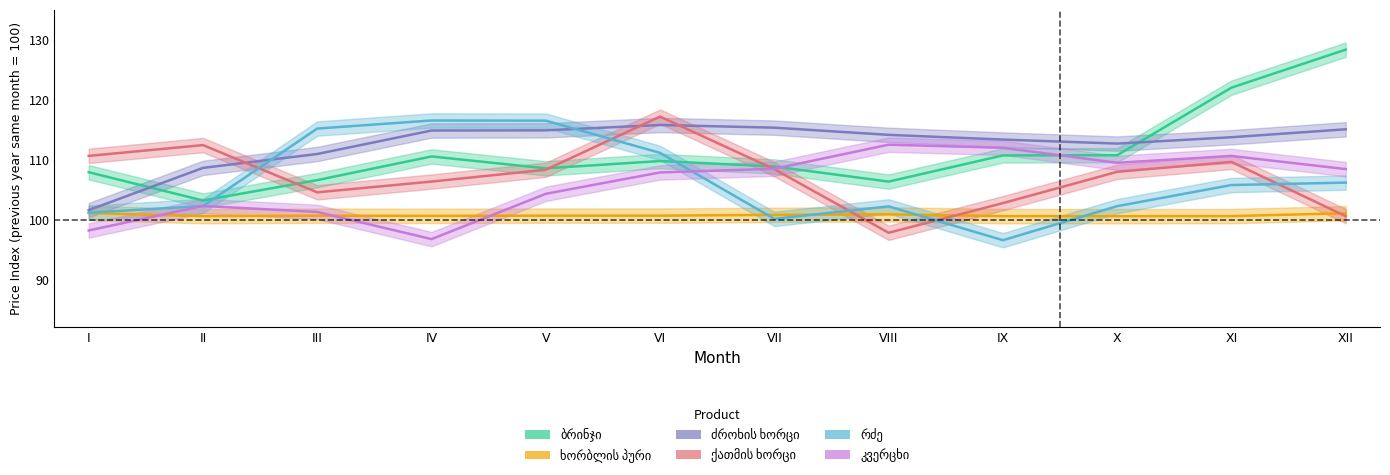

How many lines are shown in the chart?

6